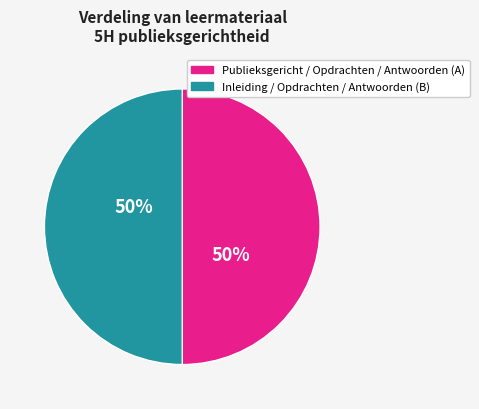

The Publieksgericht / Opdrachten / Antwoorden (A) slice represents 56% of the pie. True or false?

False